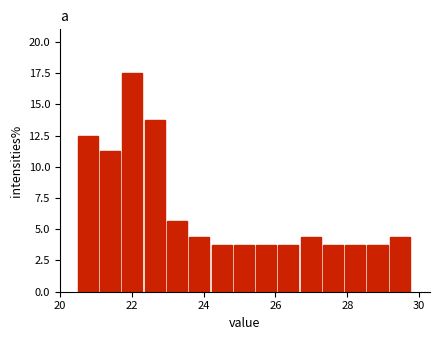

Around what value on the x-axis is the tallest bar? Give the approximate position of its centre, as read against the axis.

22.0